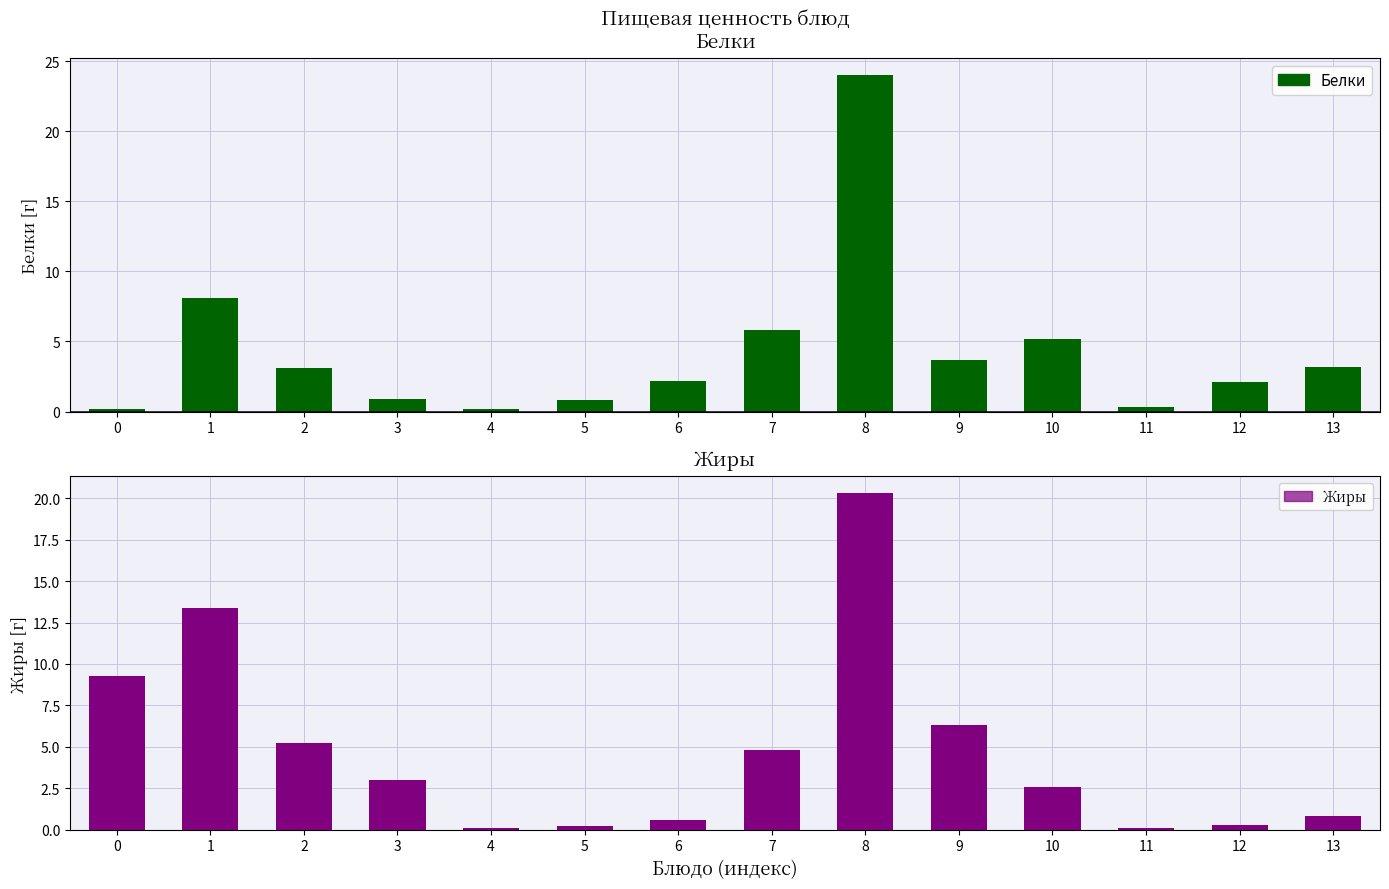

What is the value of the Белки bar at the 8th from the left?

5.8